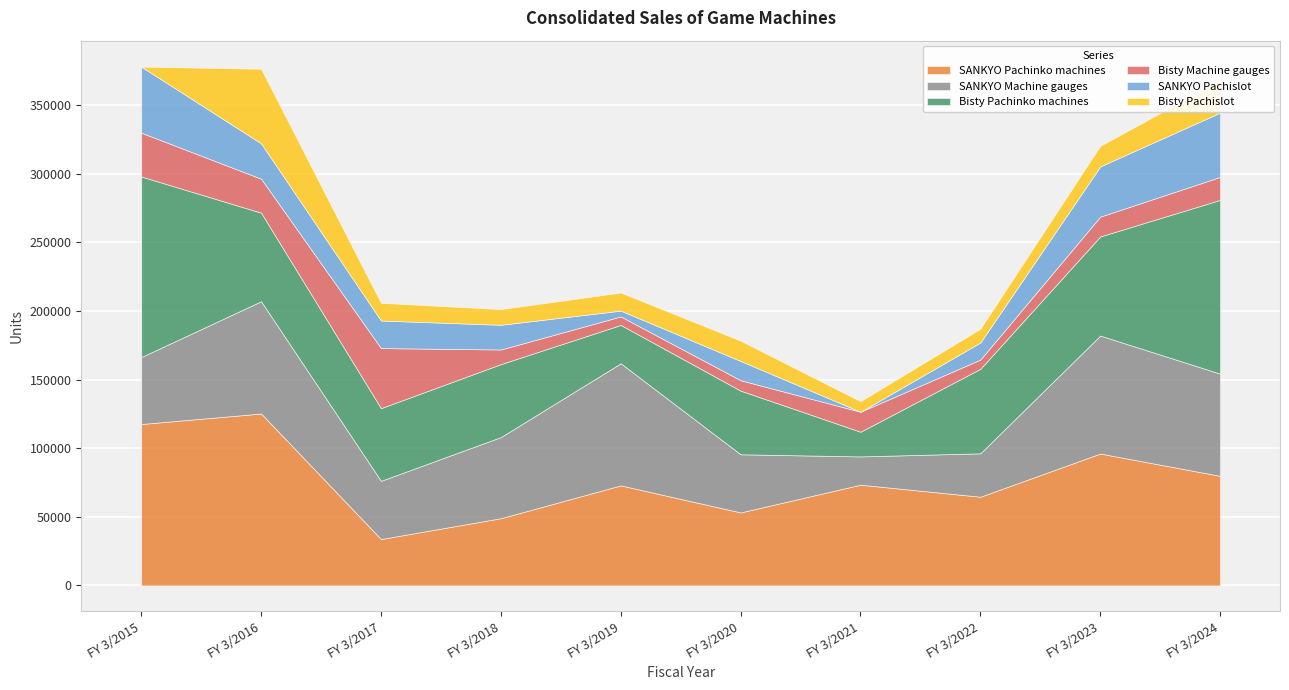

What is the difference between the maximum and minimum values in the Bisty Pachislot series?

54371